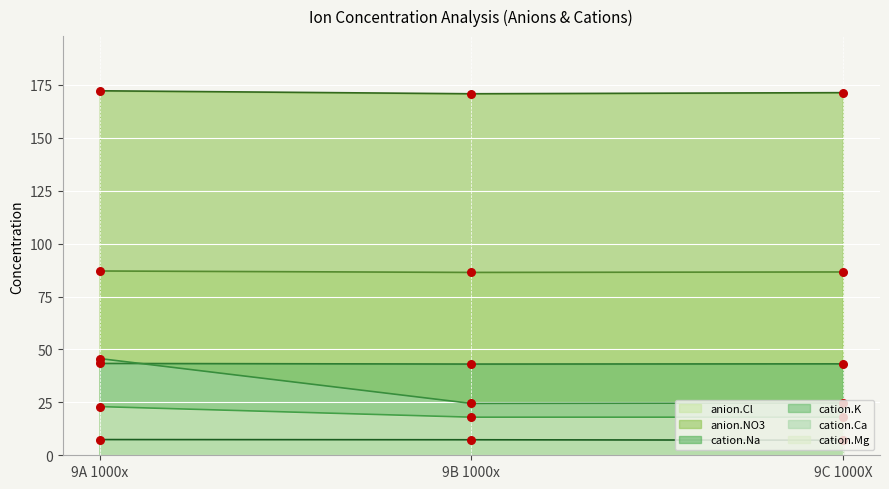

Which series reaches the minimum Y coordinate?

cation.Na.Concentration